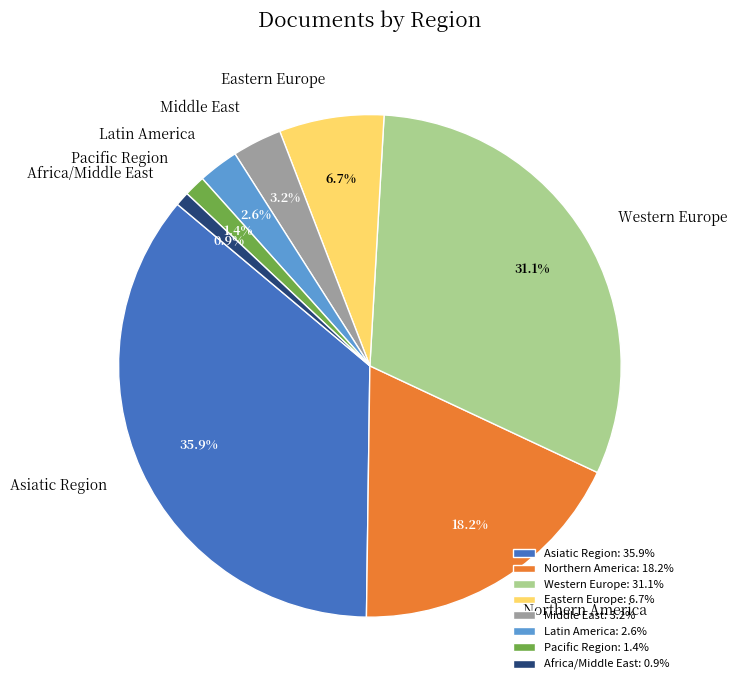

True or false: Northern America accounts for 18% of the total.

True